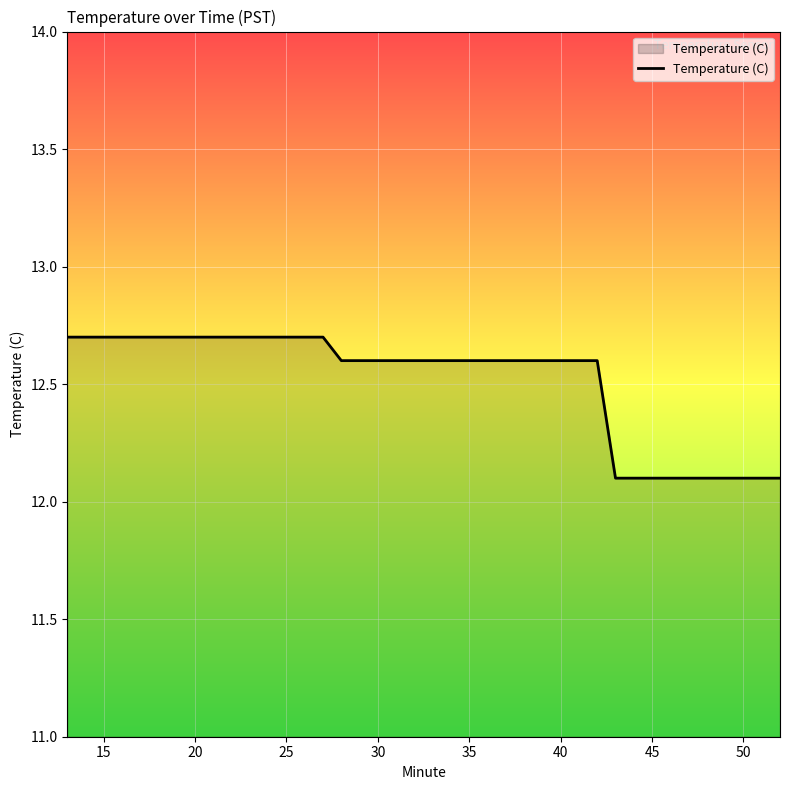

What is the average value?

12.5